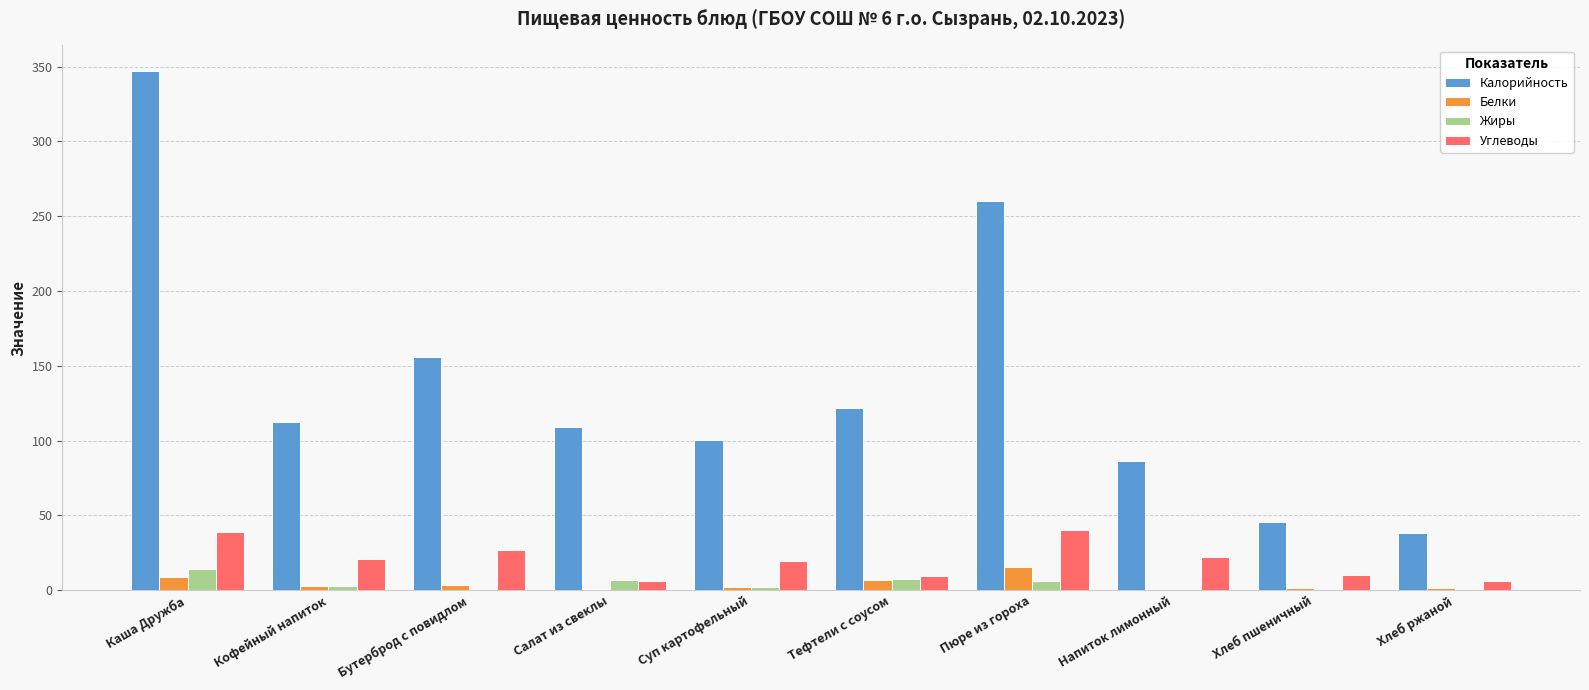

How many groups of bars are there?

10